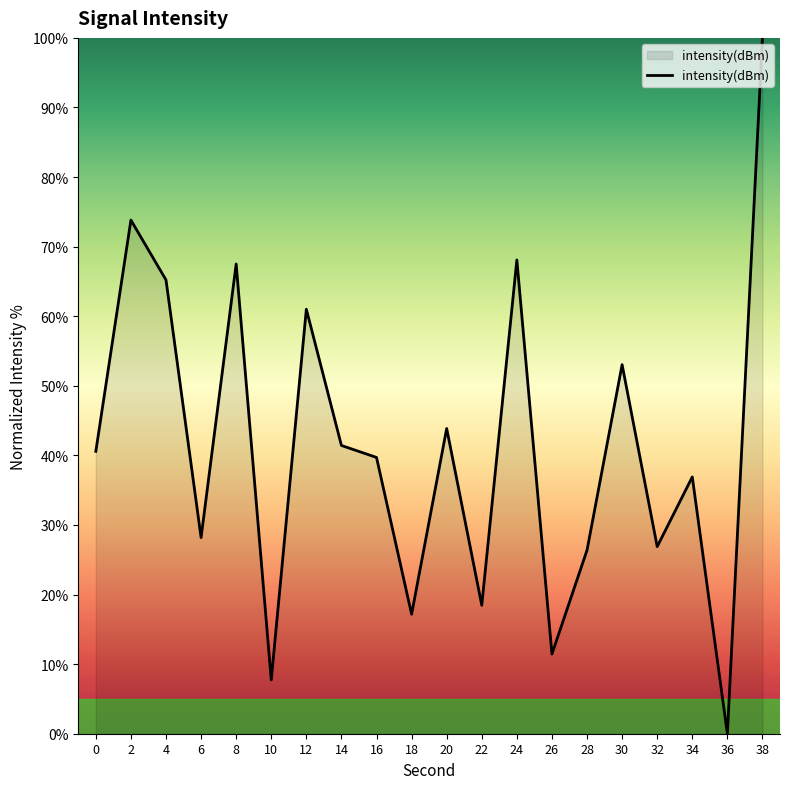

Does the chart have visible grid lines?

No